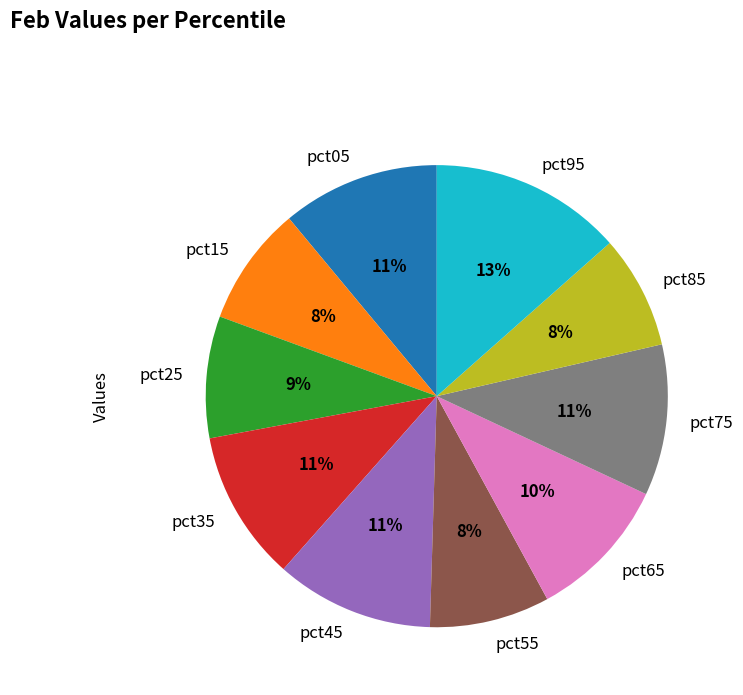

Count the number of slices in the pie.

10